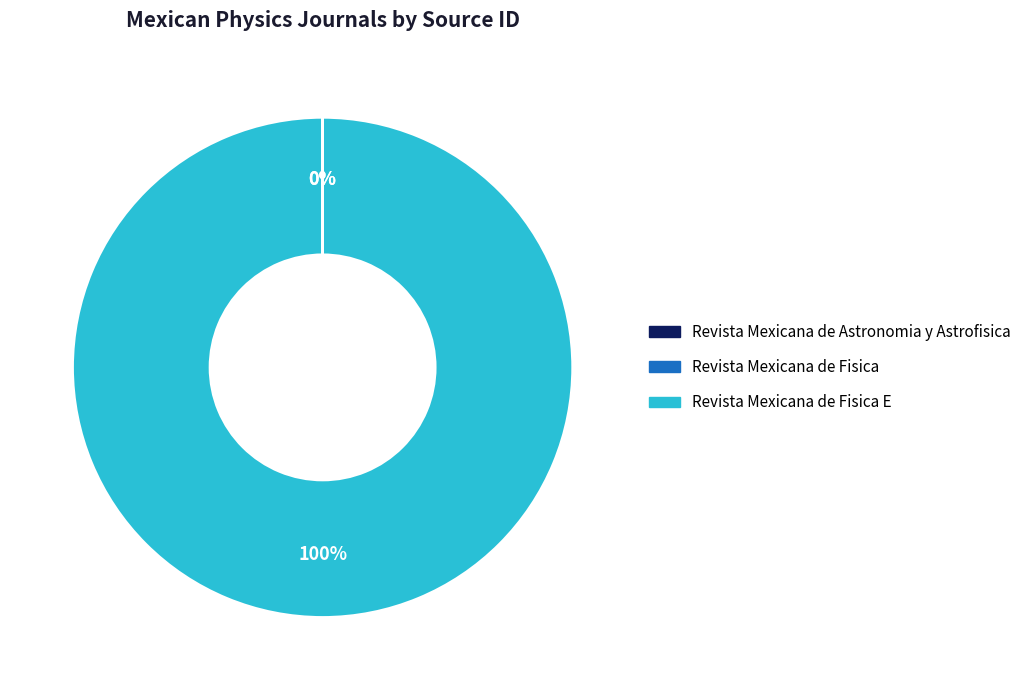

To the nearest percent, what is the difference between the largest and smallest slice percentages?

100%